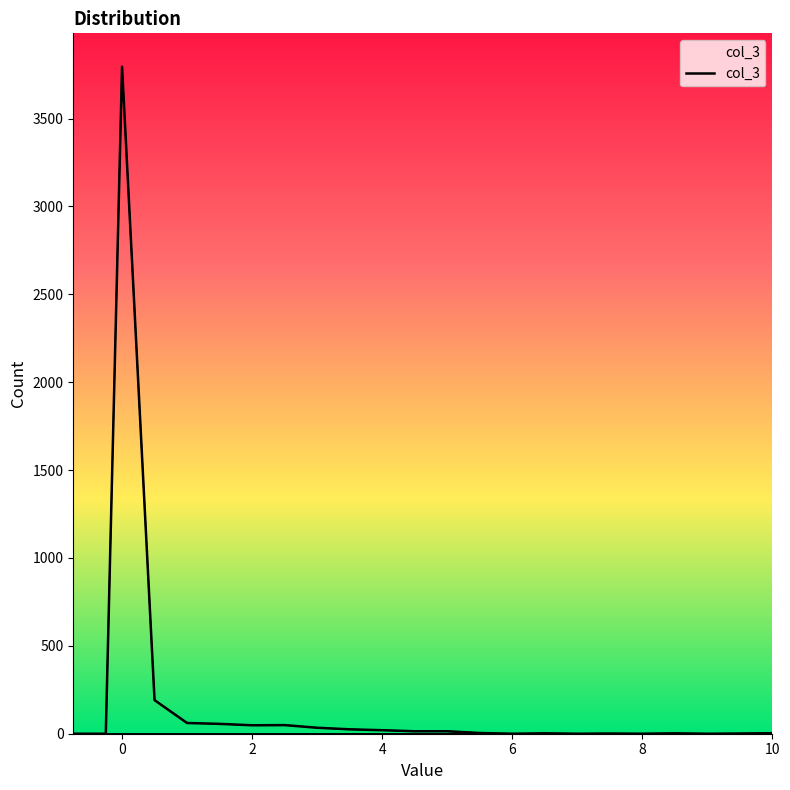

What is the difference between the maximum and minimum values?

3795